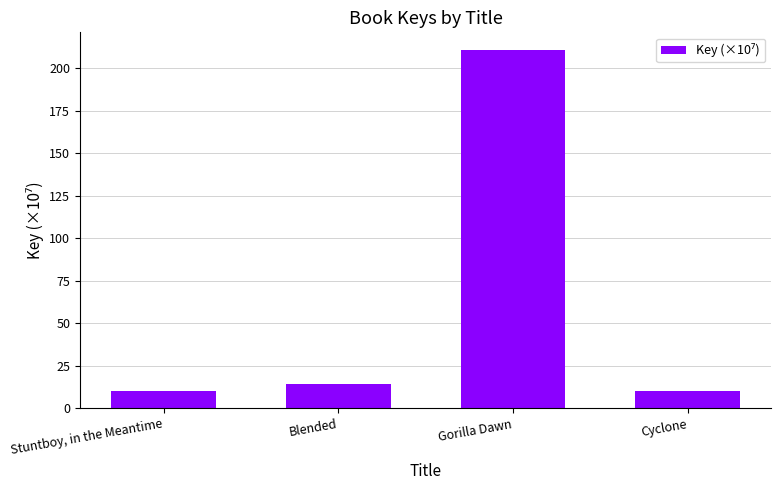

Rank the categories by value from lowest to highest.

Stuntboy, in the Meantime, Cyclone, Blended, Gorilla Dawn